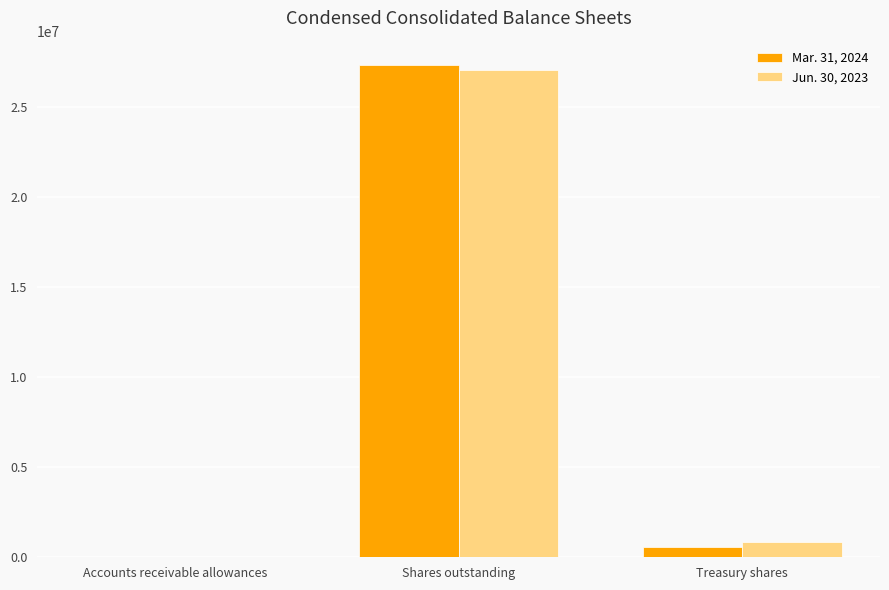

Which label corresponds to the largest value in the chart?

Shares outstanding